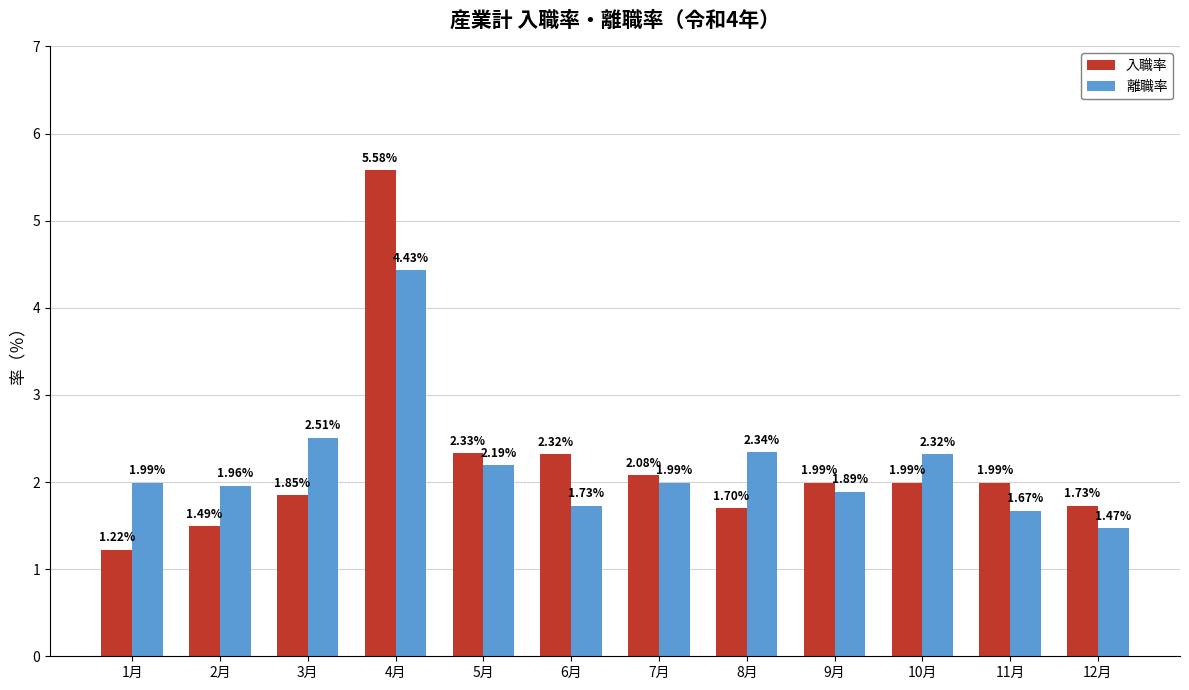

Is it true that 離職率 equals 3.2 at 10月?

False